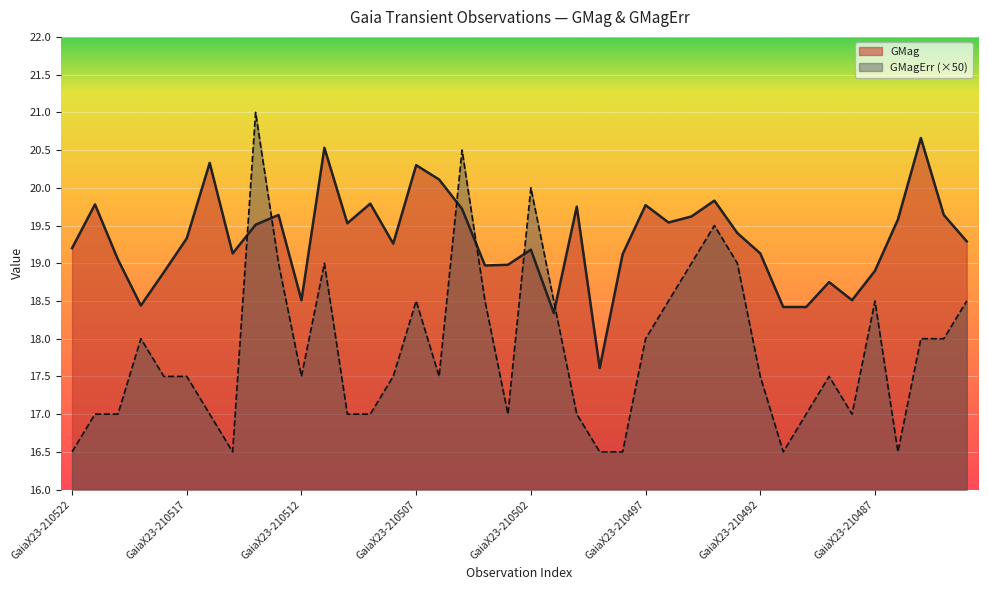

What is the highest value of the GMag series?

20.7